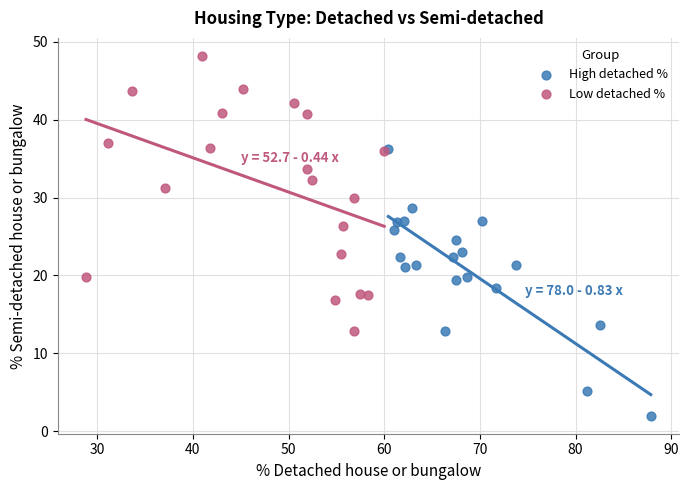

What are all the series names shown in the legend?

High detached %, Low detached %